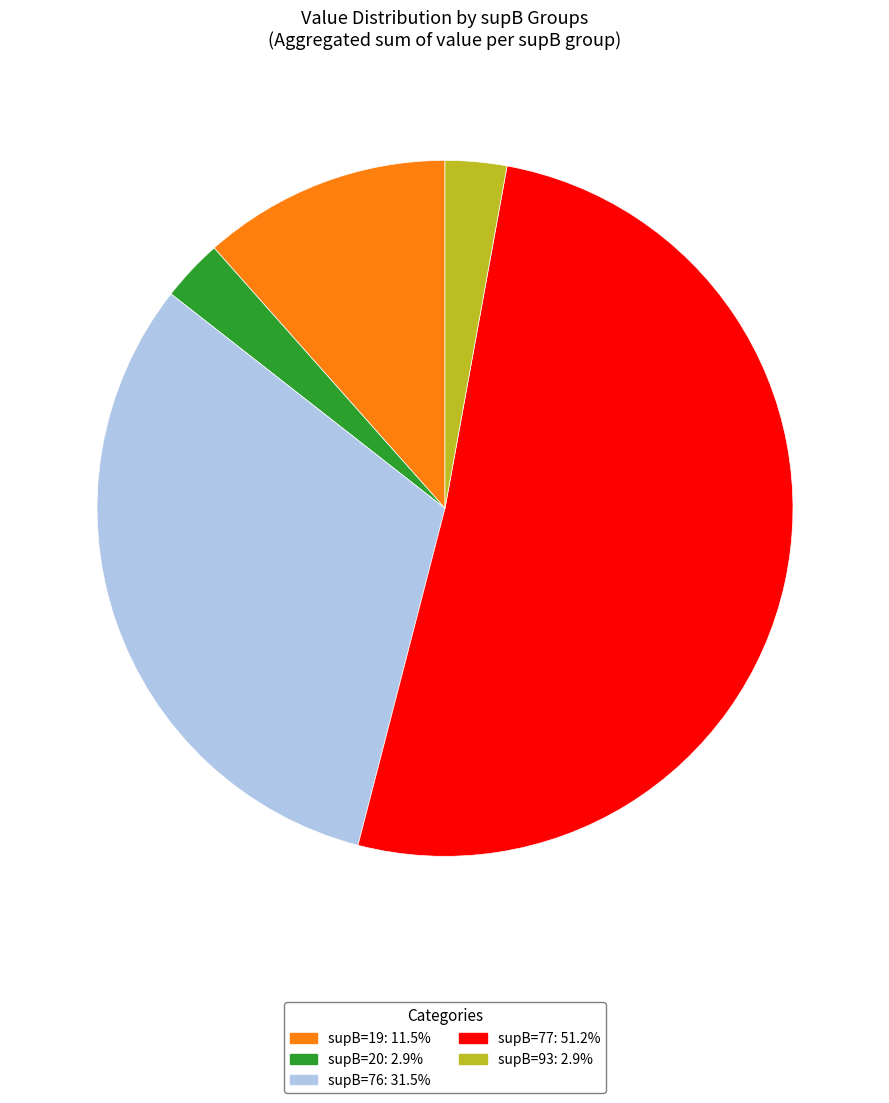

Is there a majority slice in this chart?

Yes